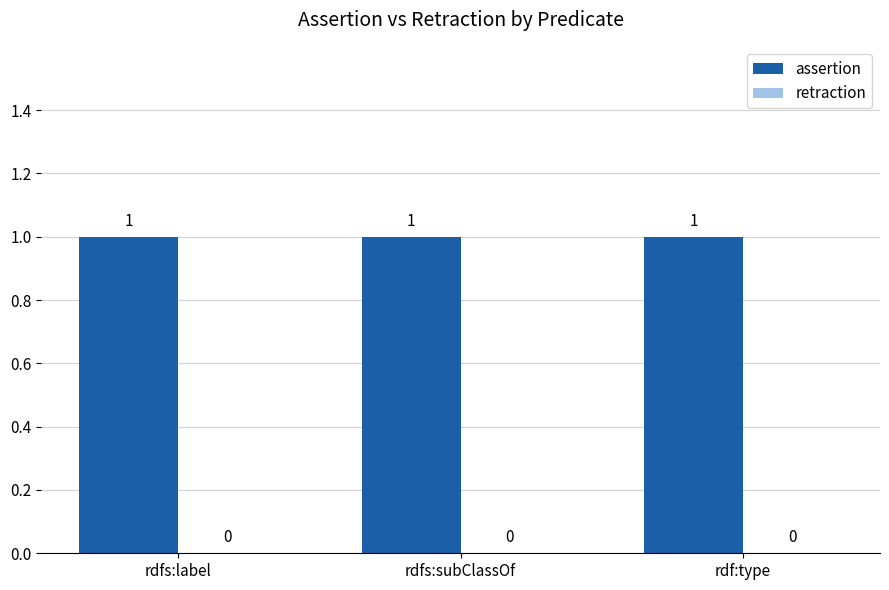

Which series has the widest spread of values?

assertion